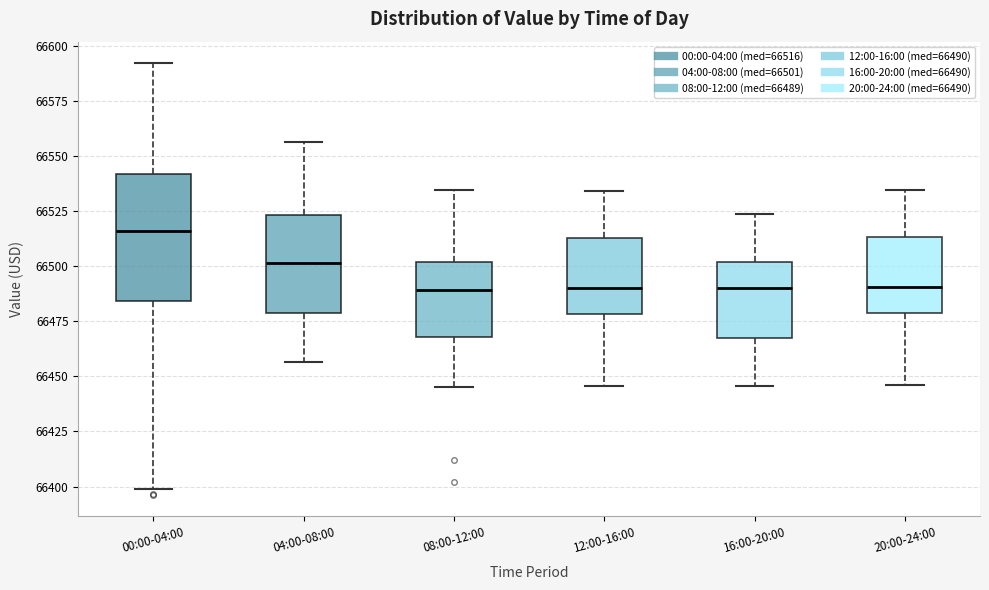

Reading left to right, transcribe this box plot: for each box, give where its median line is, the range the box spans, and where its two whiskers end, as read against the y-axis. The values are not printed on the chart, so give them approximately, as read against the axis.

00:00-04:00: median 66515, box 66485 to 66540, whiskers 66400 to 66590
04:00-08:00: median 66500, box 66480 to 66525, whiskers 66455 to 66555
08:00-12:00: median 66490, box 66470 to 66500, whiskers 66445 to 66535
12:00-16:00: median 66490, box 66480 to 66515, whiskers 66445 to 66535
16:00-20:00: median 66490, box 66465 to 66500, whiskers 66445 to 66525
20:00-24:00: median 66490, box 66480 to 66515, whiskers 66445 to 66535